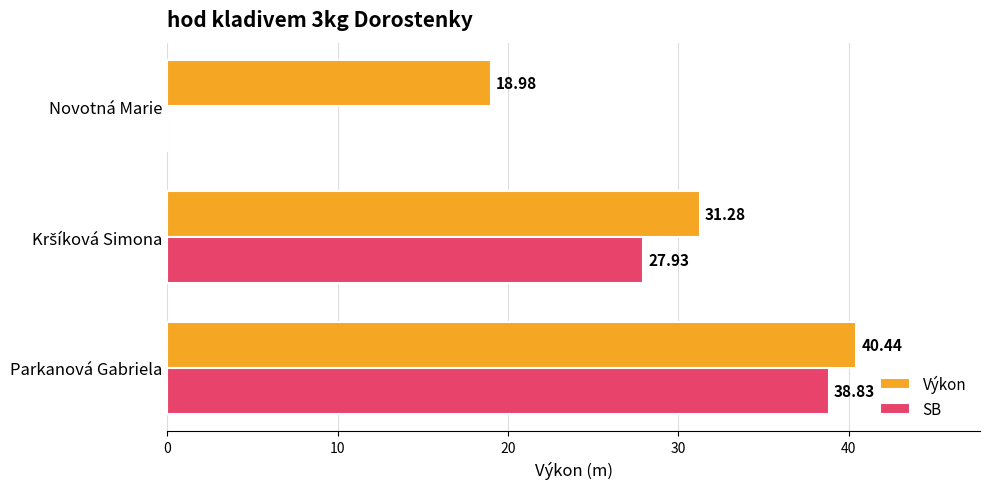

Which series changed the most between Parkanová Gabriela and Novotná Marie?

SB